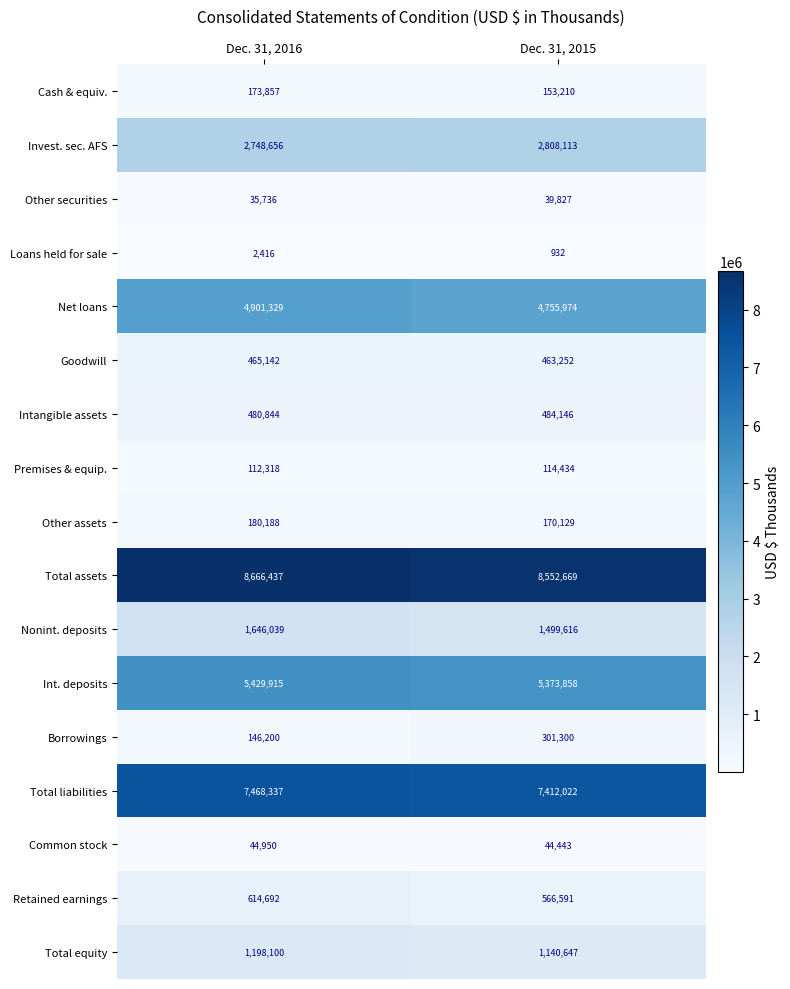

True or false: Other securities has a value of 35736 at Dec. 31, 2016.

True